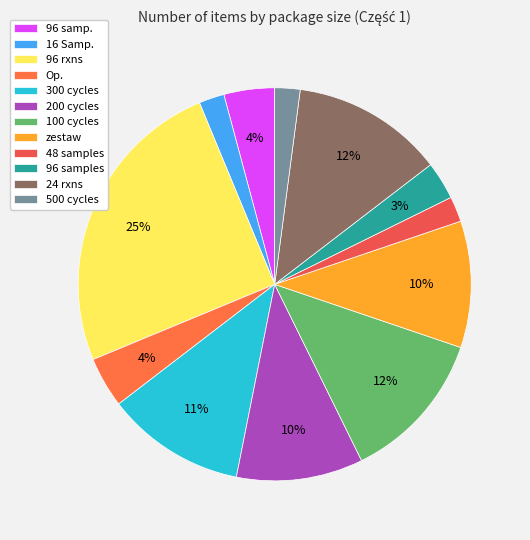

Which slice is the largest?

96 rxns